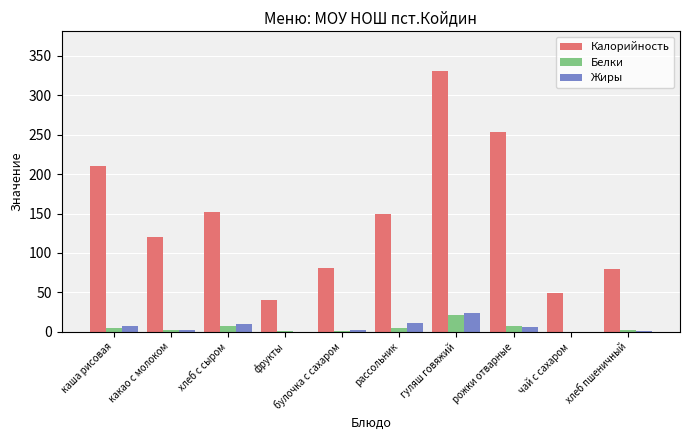

What is the maximum value shown in the chart?

331.5